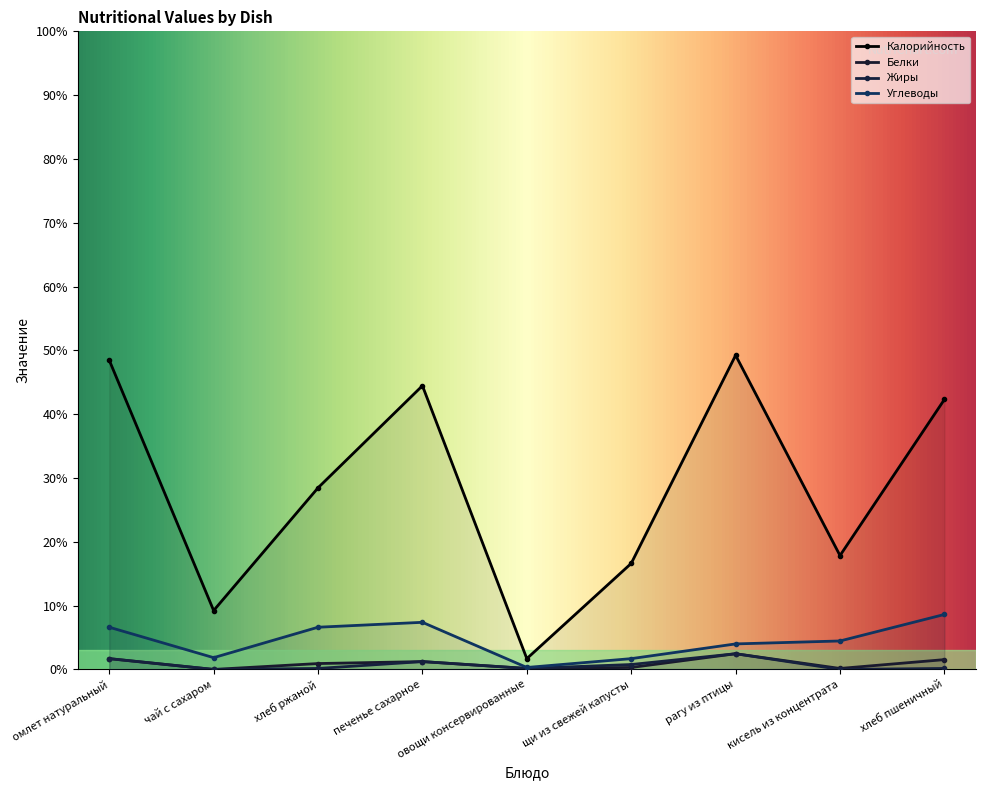

Between омлет натуральный and овощи консервированные, which is larger?

омлет натуральный